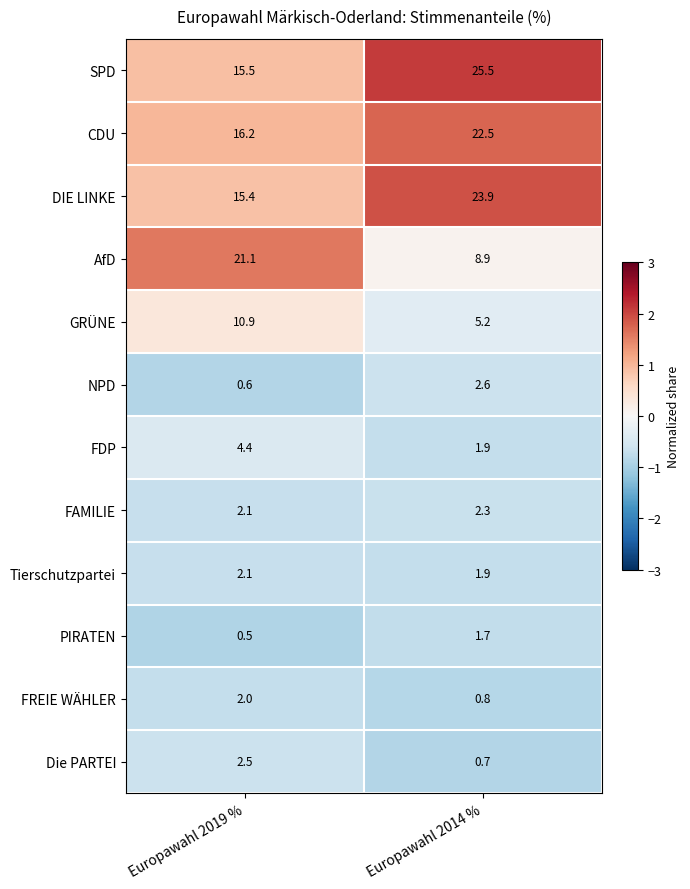

What is the average value of the Tierschutzpartei series?

2.0